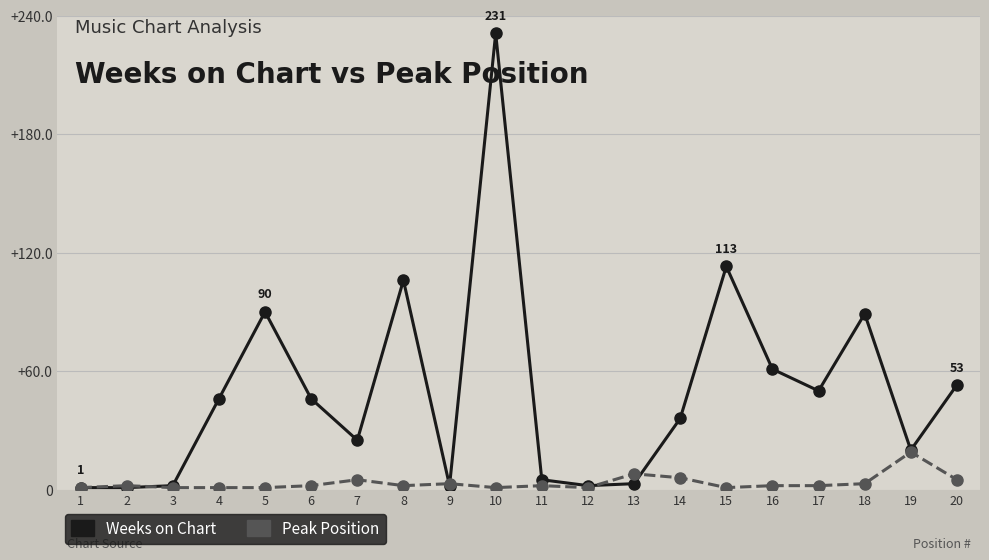

Between 5 and 20, which series saw the biggest shift?

Weeks on Chart